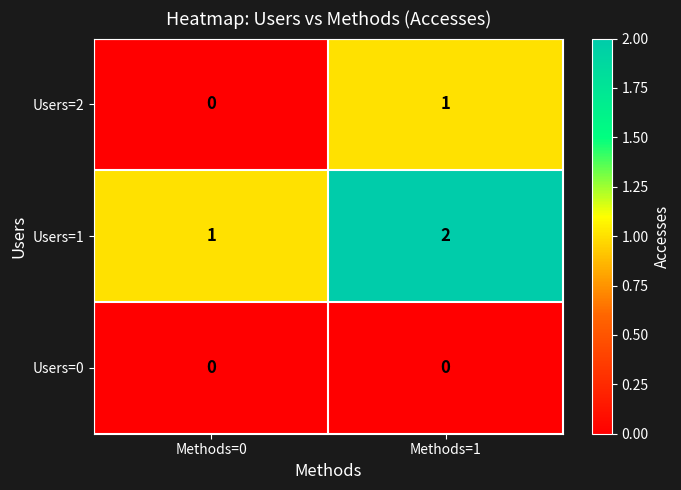

Which series has the largest total across all categories?

Users=1